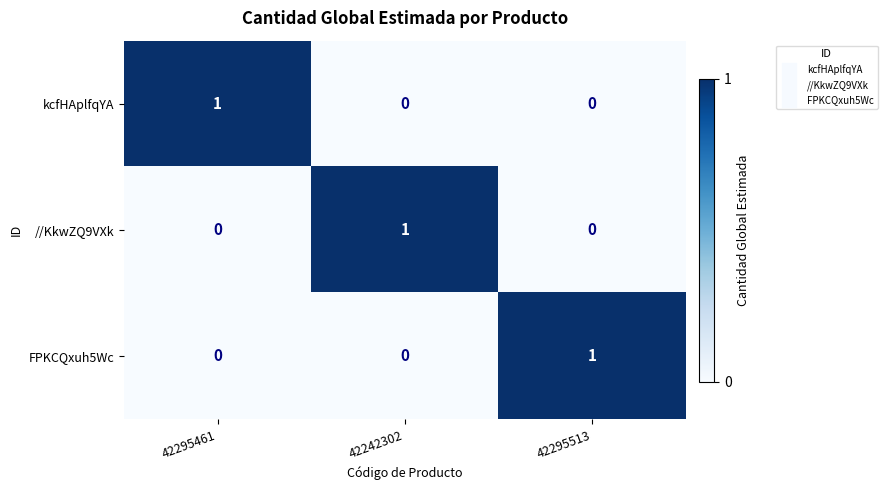

At which label does //KkwZQ9VXk reach its peak?

42242302